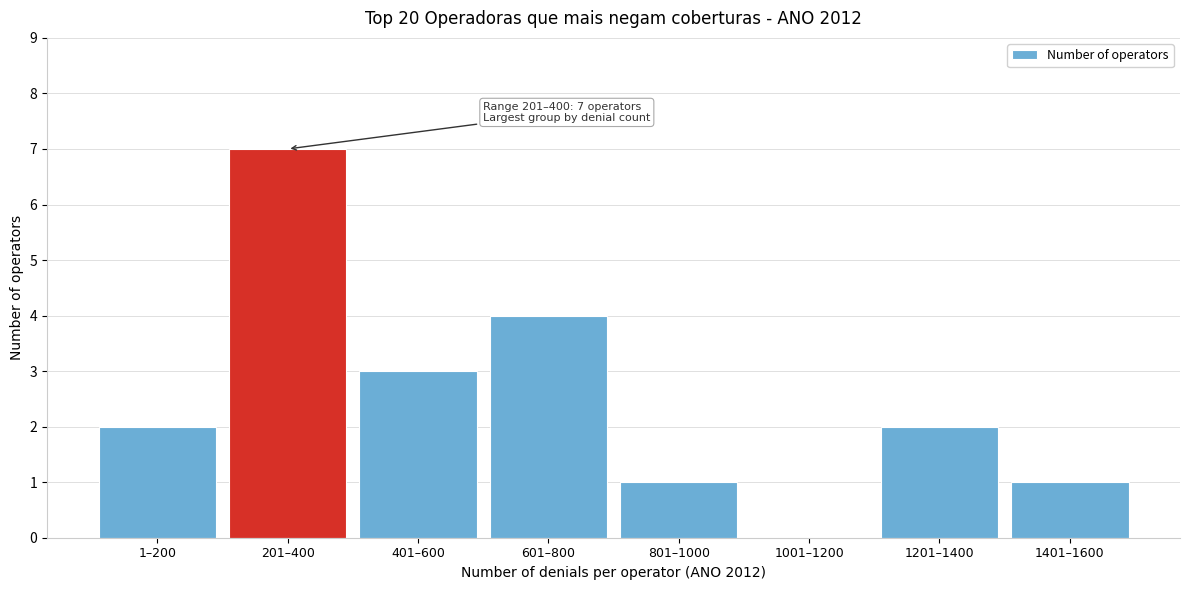

Reading right to left, extract all data points from this chart.

1401–1600=1	1201–1400=2	1001–1200=0	801–1000=1	601–800=4	401–600=3	201–400=7	1–200=2